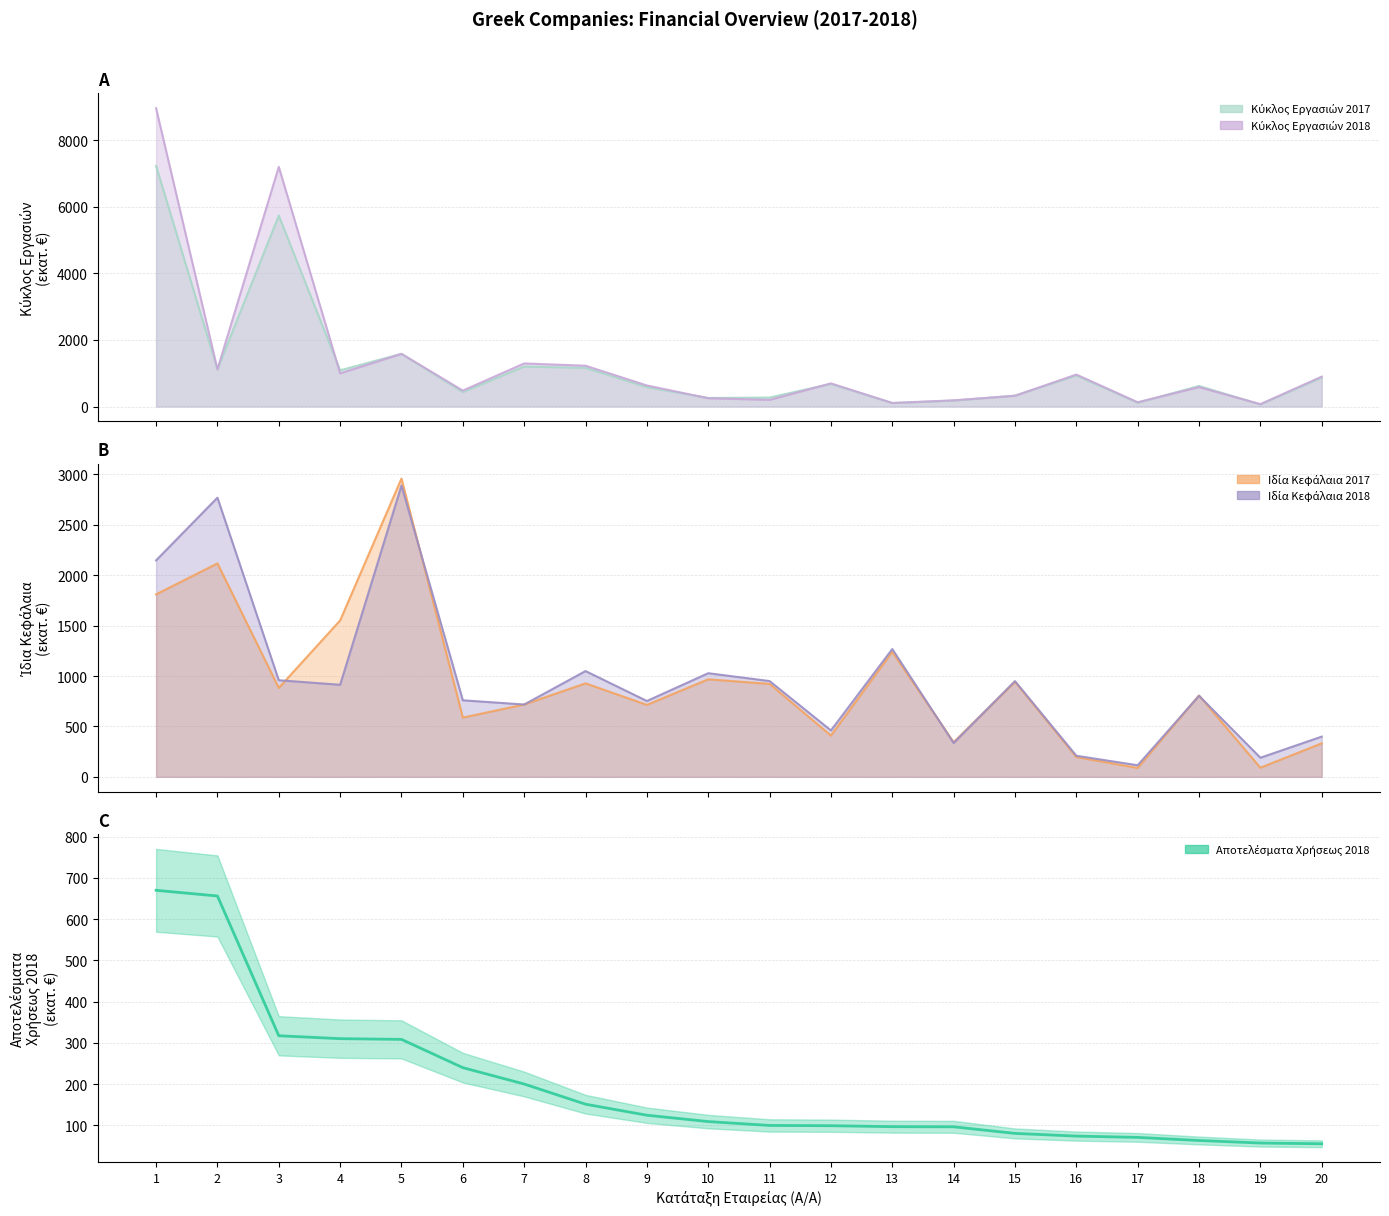

List the labels in order of value, smallest first.

20, 19, 18, 17, 16, 15, 14, 13, 12, 11, 10, 9, 8, 7, 6, 5, 4, 3, 2, 1